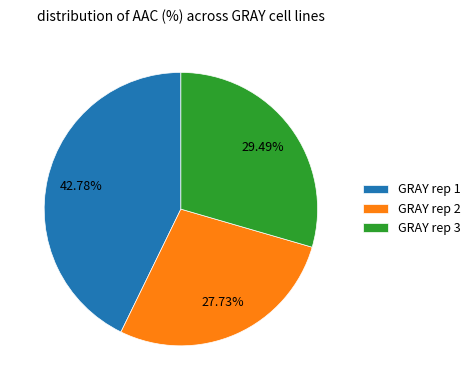

What portion of the pie excludes GRAY rep 1?

57.2%